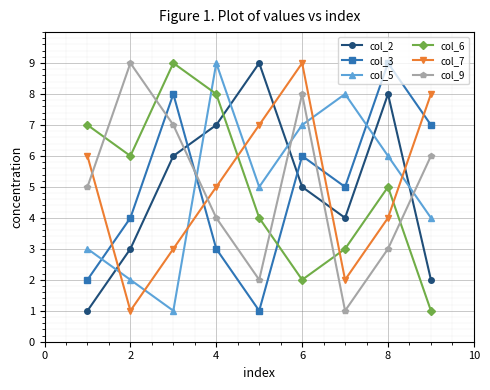

True or false: col_9 has more than 0 points higher than both neighbors.

True